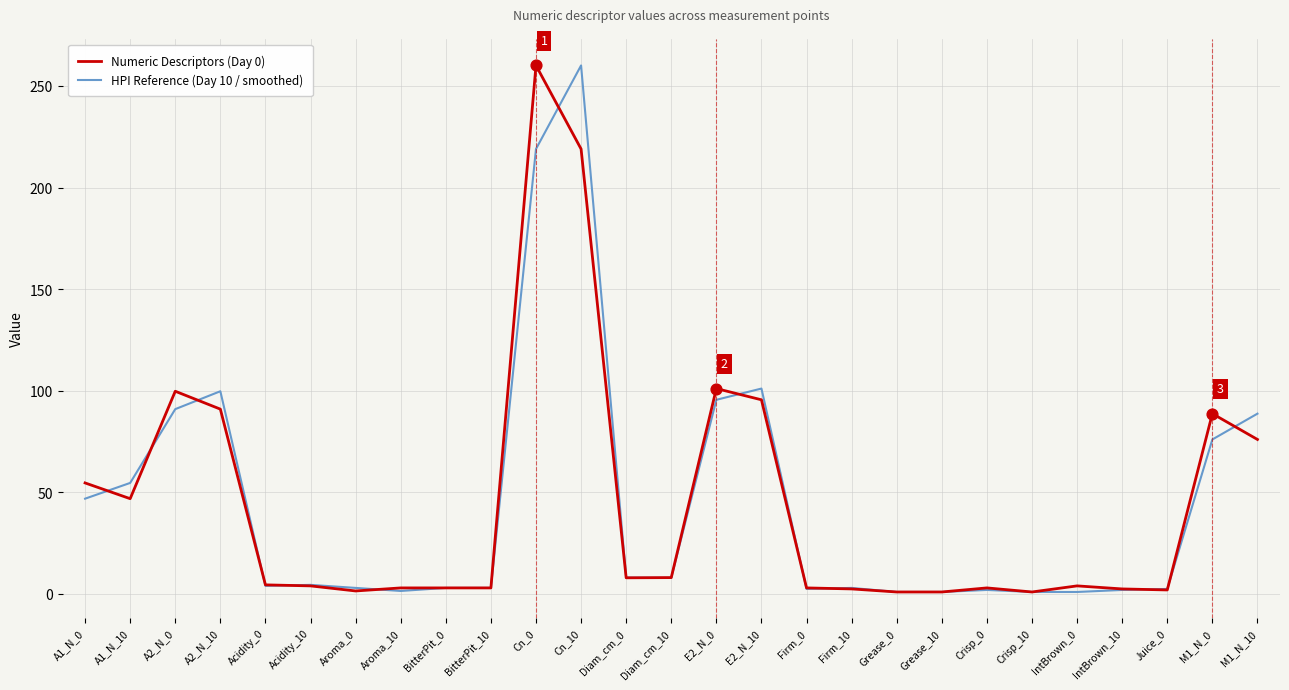

Is the value of HPI Reference (Day 10 / smoothed) at A2_N_10 greater than the value of Numeric Descriptors (Day 0) at Cn_0?

No